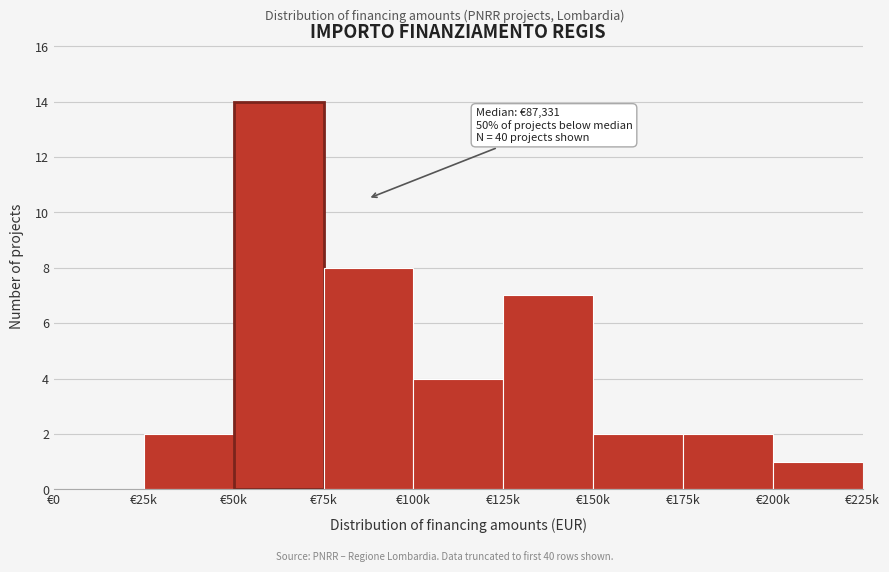

Reading left to right, extract all data points from this chart.

€0=0	€25k=2	€50k=14	€75k=8	€100k=4	€125k=7	€150k=2	€175k=2	€200k=1